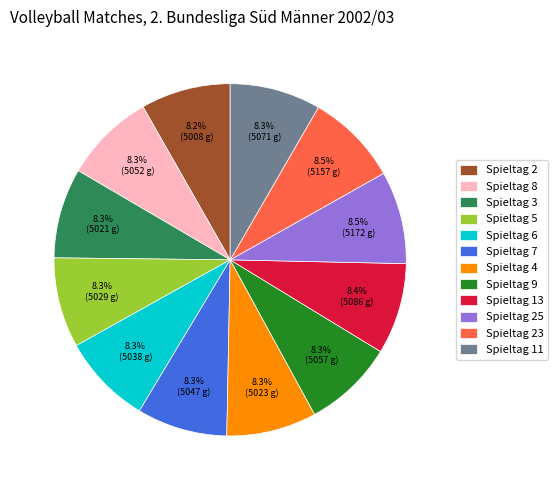

What is the total percentage of Spieltag 8 and Spieltag 3?

16.6%